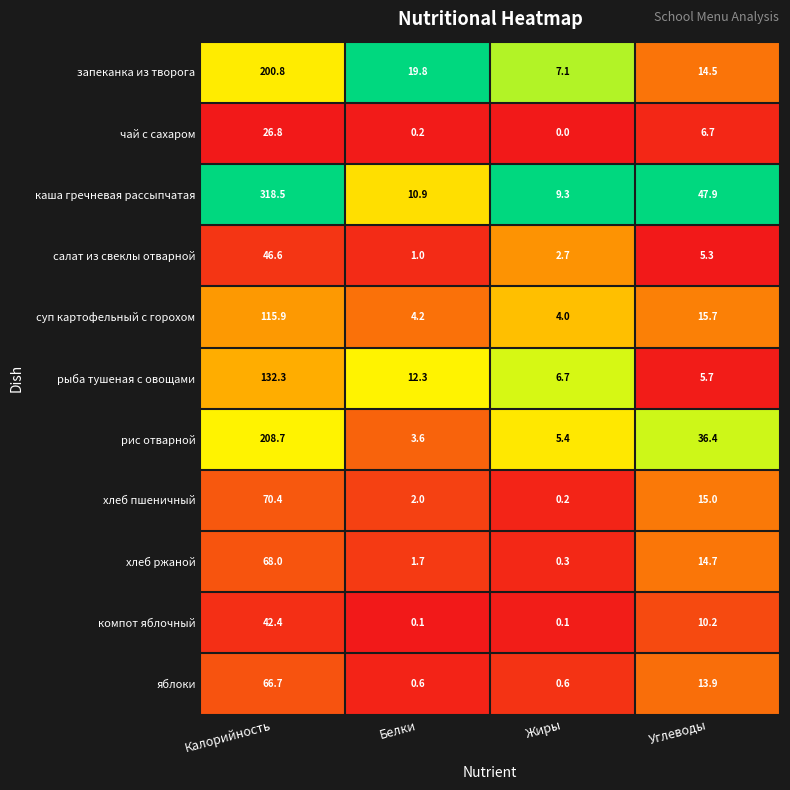

Rank the series at Углеводы from highest to lowest value.

каша гречневая рассыпчатая, рис отварной, суп картофельный с горохом, хлеб пшеничный, хлеб ржаной, запеканка из творога, яблоки, компот яблочный, чай с сахаром, рыба тушеная с овощами, салат из свеклы отварной